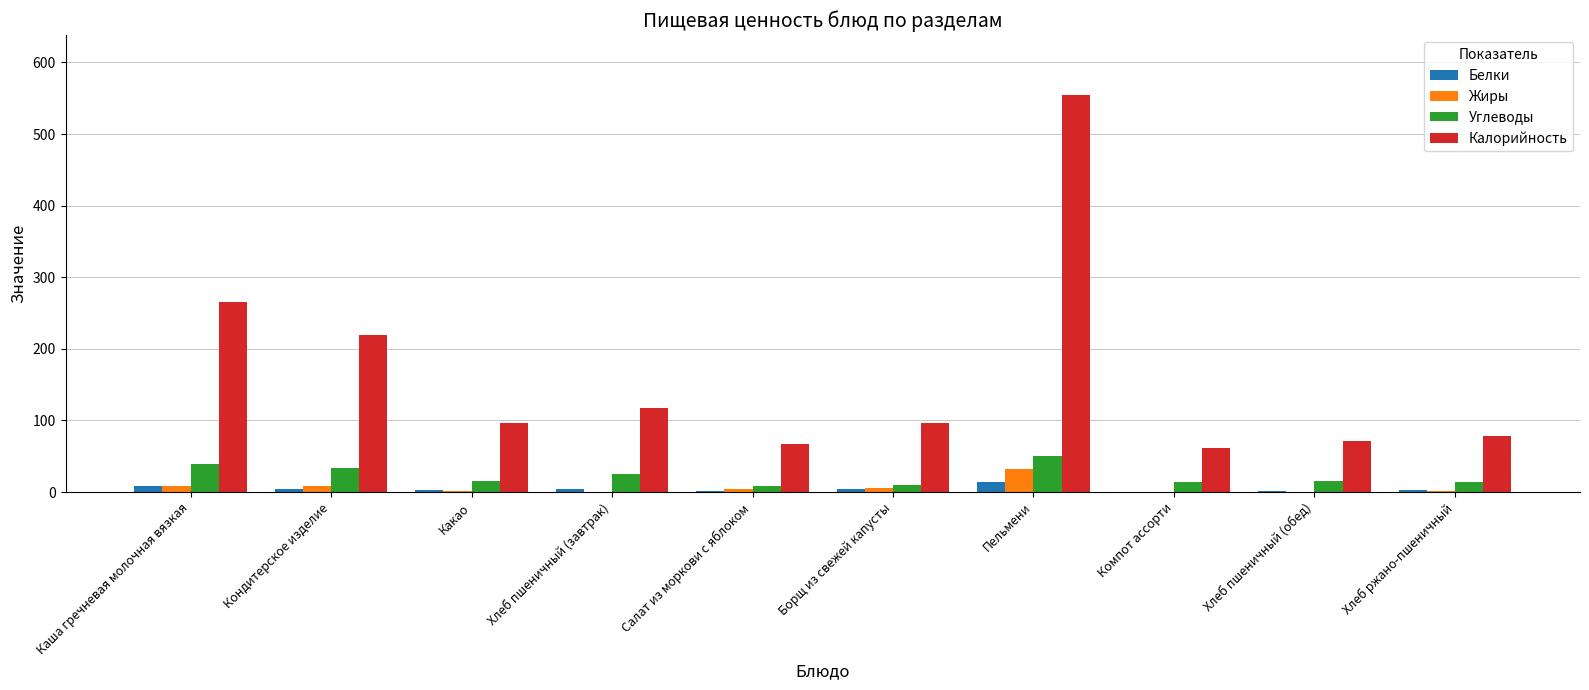

Is the value of Жиры at Хлеб пшеничный (завтрак) greater than the value of Калорийность at Каша гречневая молочная вязкая?

No